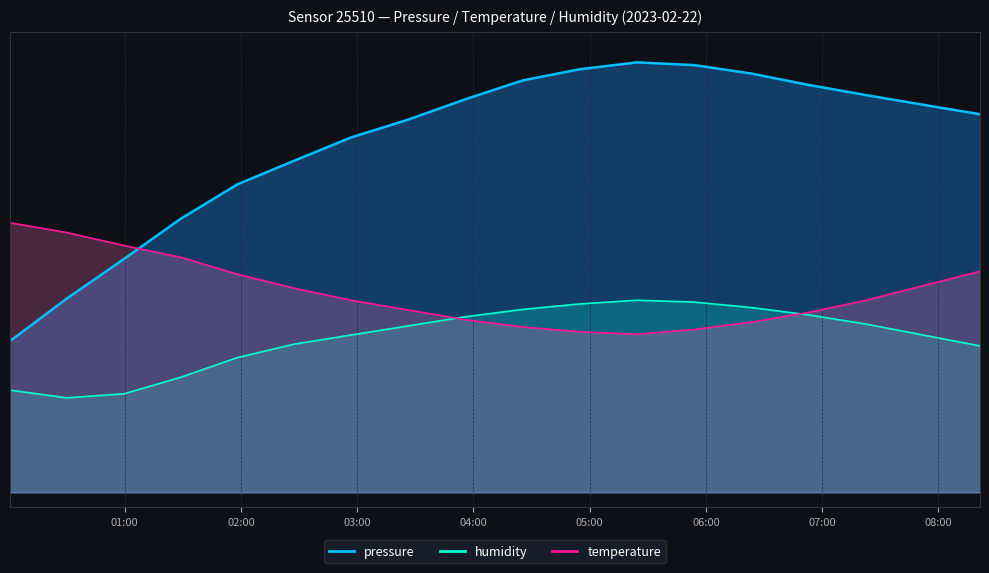

Between which two adjacent categories do temperature and pressure first intersect?

2023-02-22T00:59:40 and 2023-02-22T01:28:44